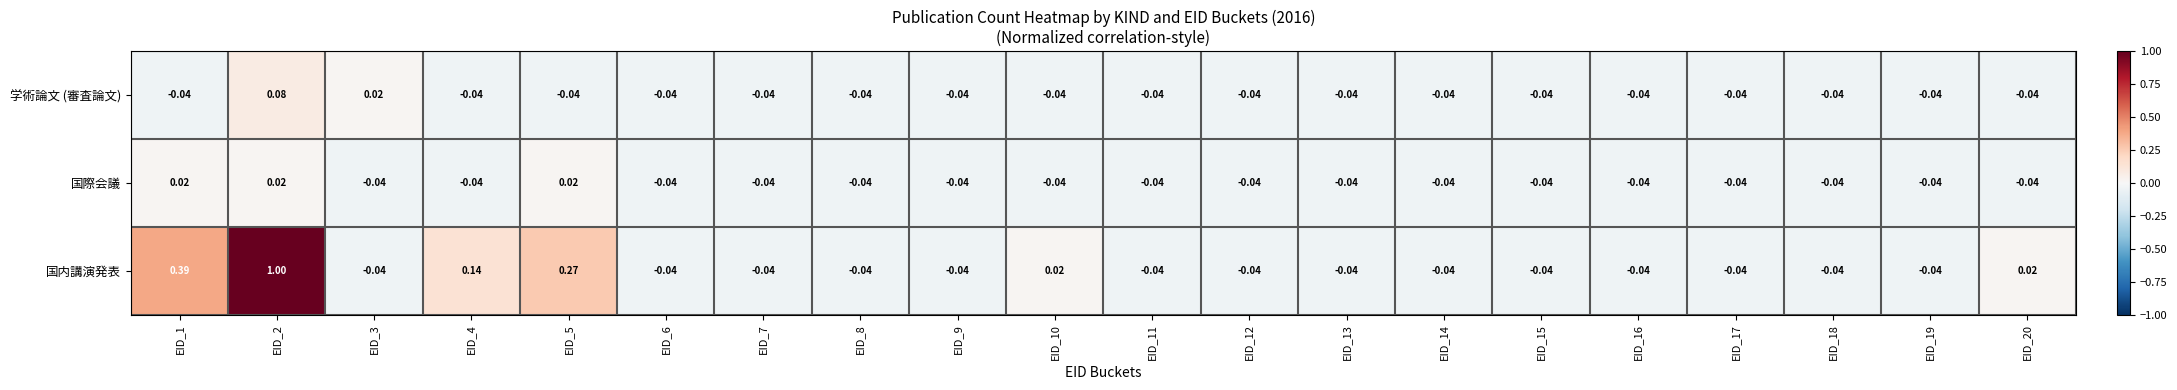

Which series has the widest spread of values?

国内講演発表